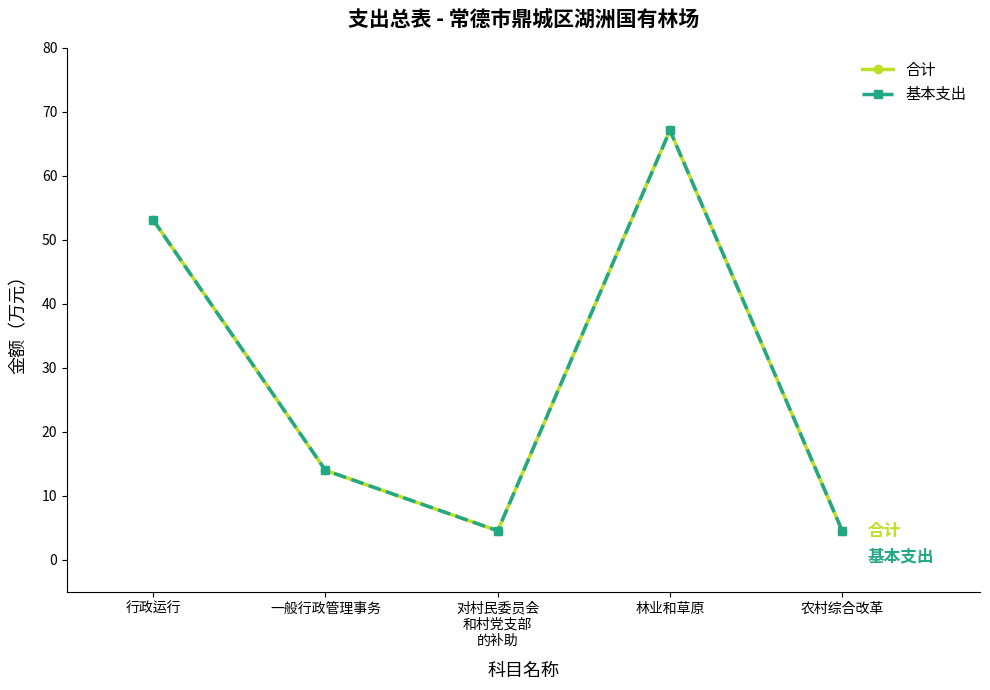

Does the chart have visible grid lines?

No